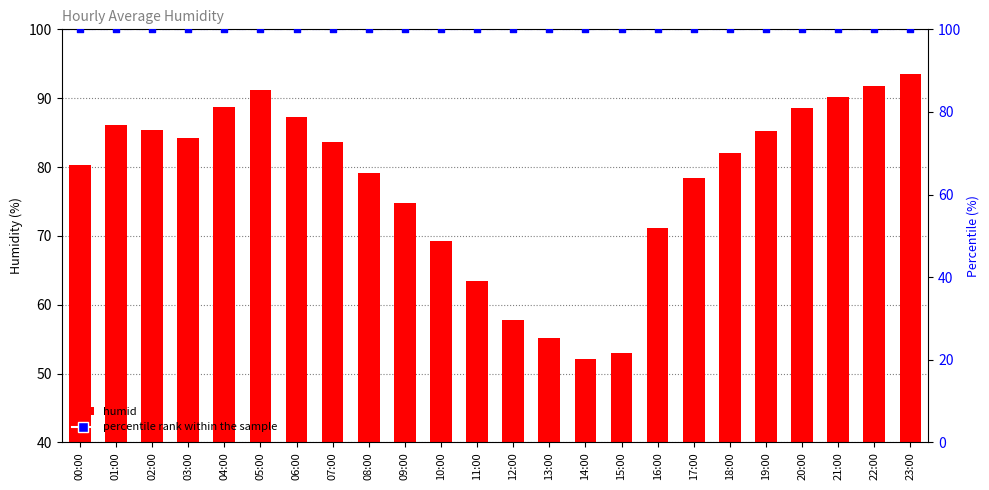

Which series has the widest spread of Y values?

humid